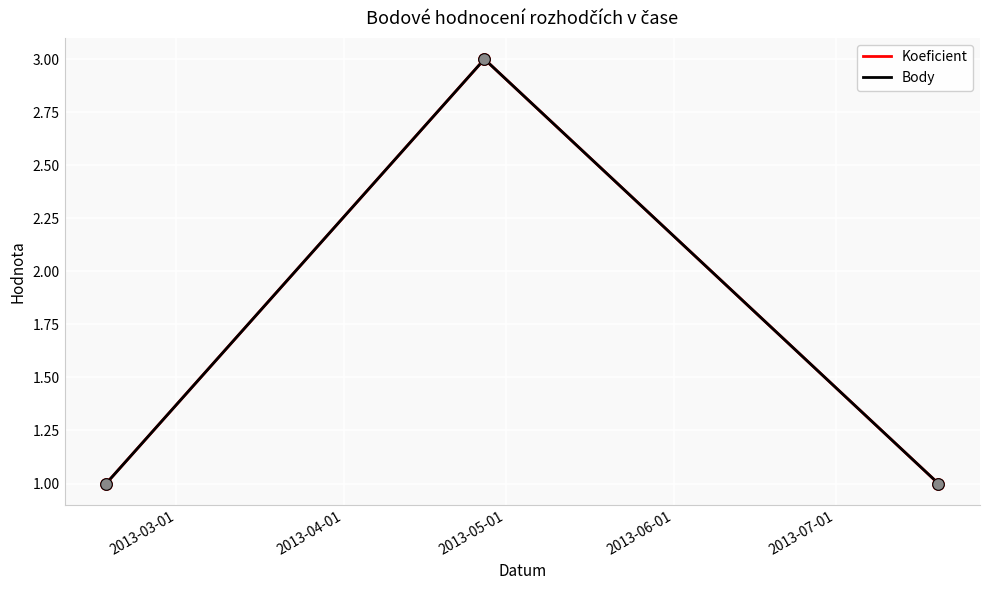

Is this an area chart (filled region under the line)?

No